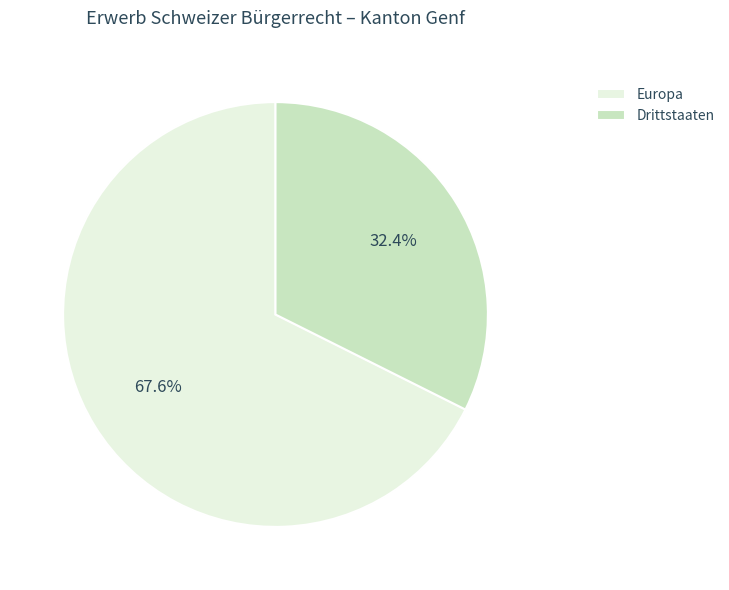

Rank the categories by value from lowest to highest.

Drittstaaten, Europa